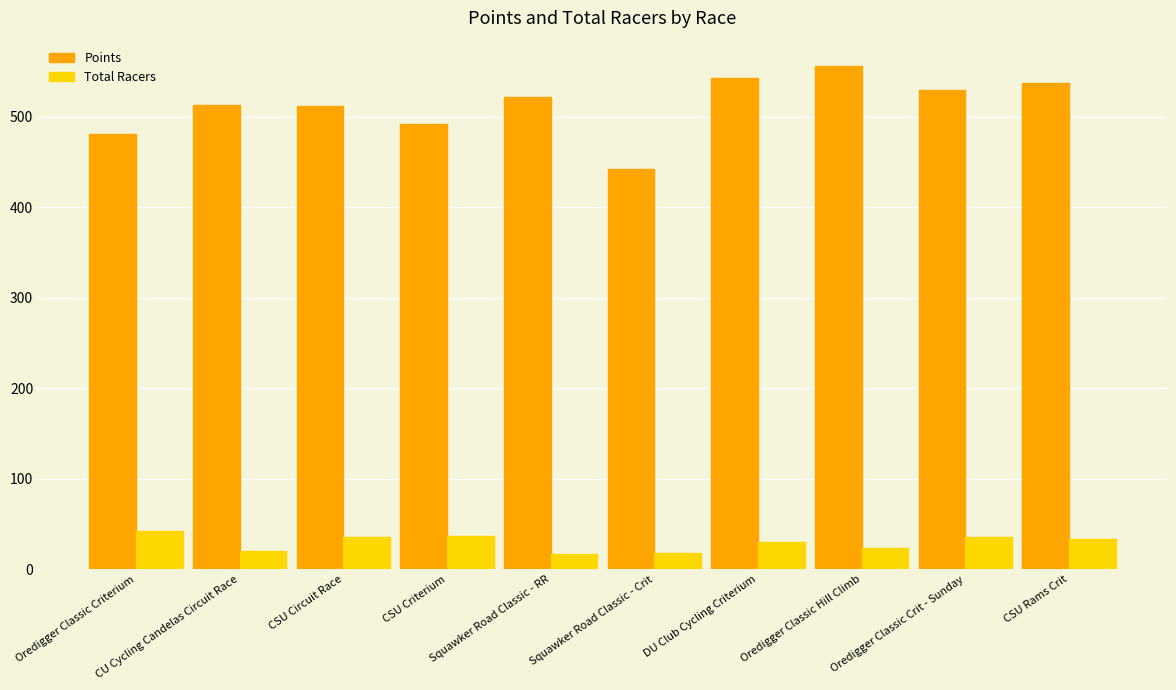

How many bars are there in each group?

2